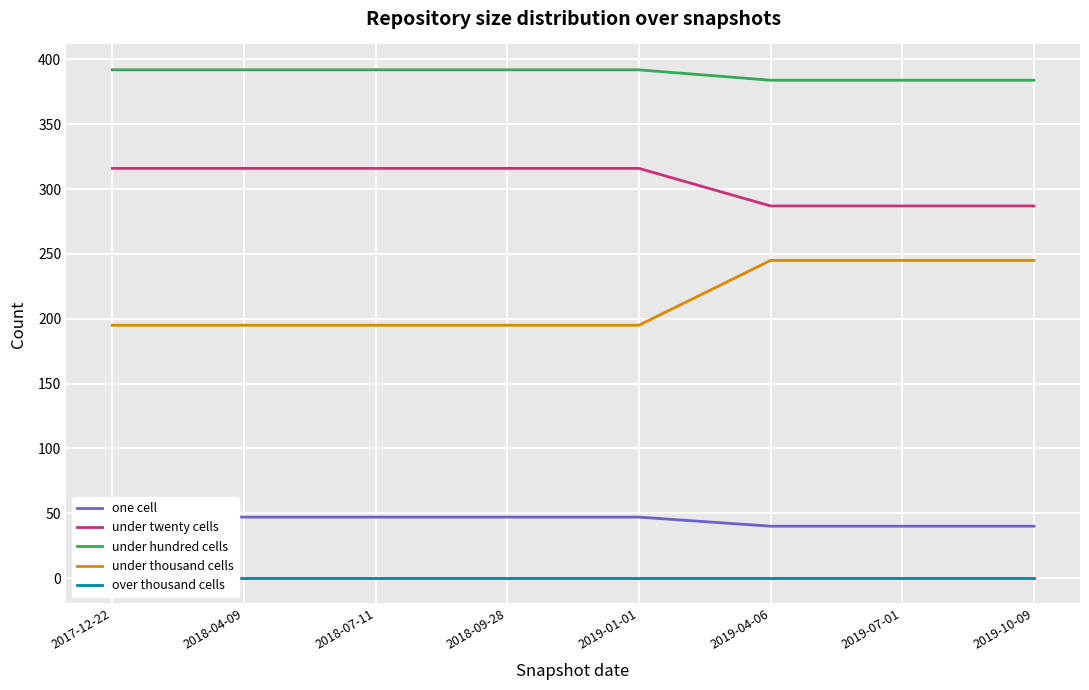

What is the label of the 5th point from the right?

2018-09-28